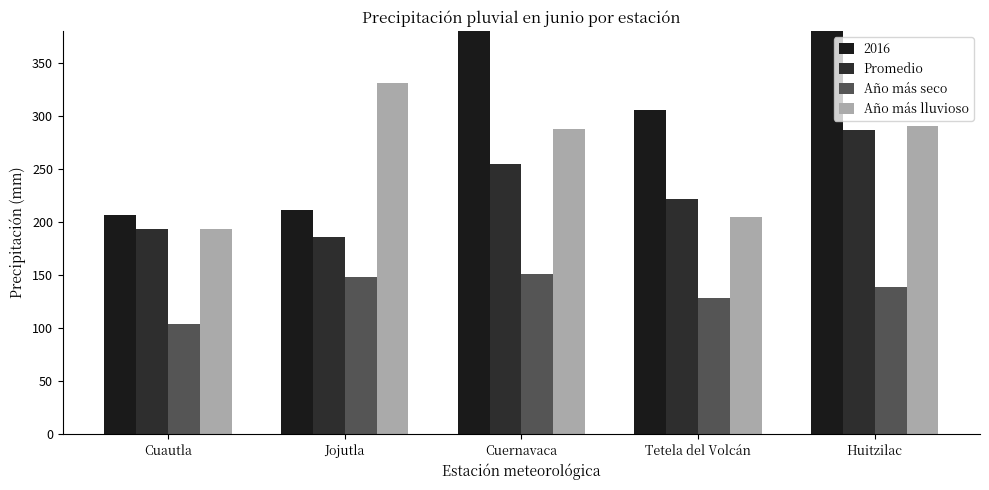

Is it true that Año más seco equals 151.5 at Cuernavaca?

True